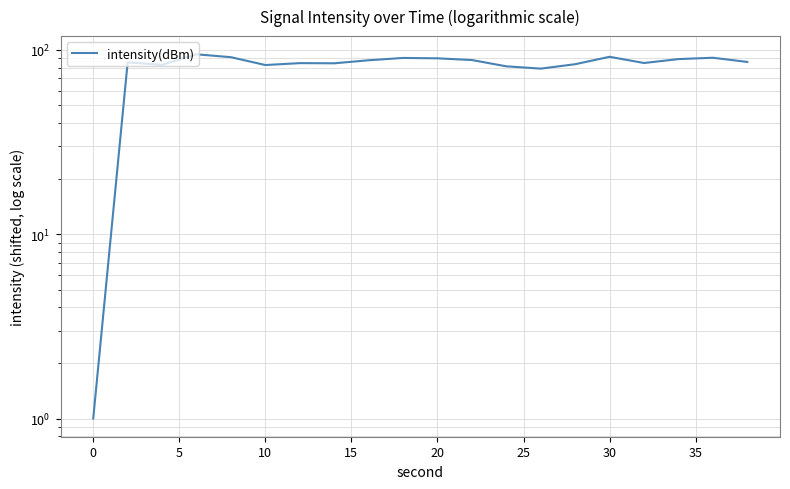

Count the number of values greater than 85.

11